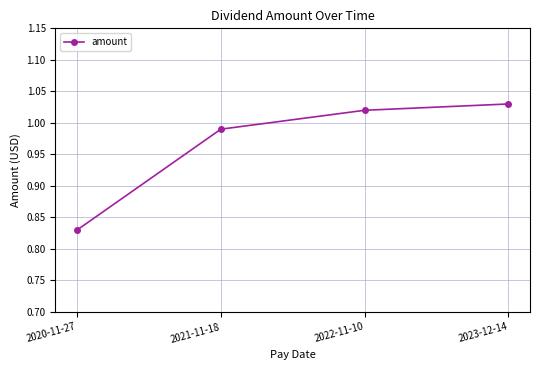

List the labels in order of value, smallest first.

2020-11-27, 2021-11-18, 2022-11-10, 2023-12-14